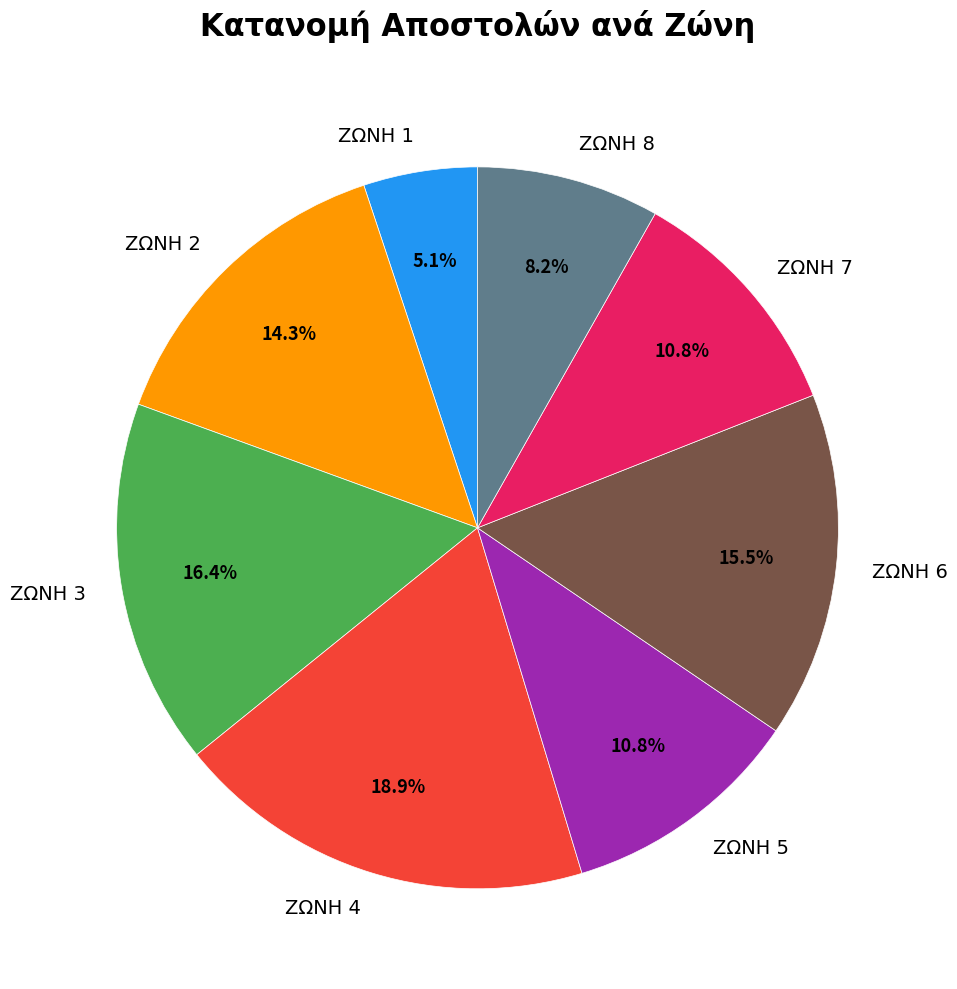

What percentage is the ΖΩΝΗ 8 slice, to the nearest percent?

8%